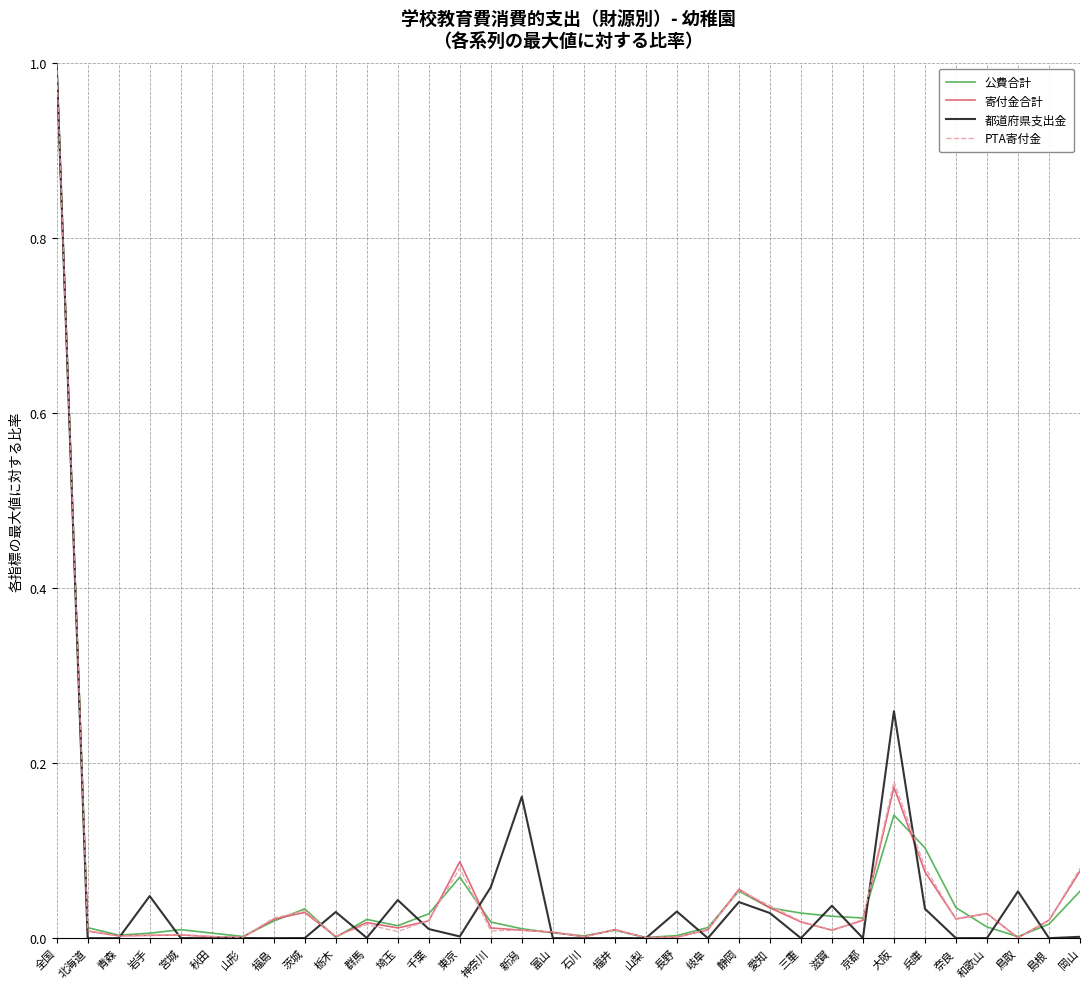

The PTA寄付金 series shows 0.0 at 富山. True or false?

True